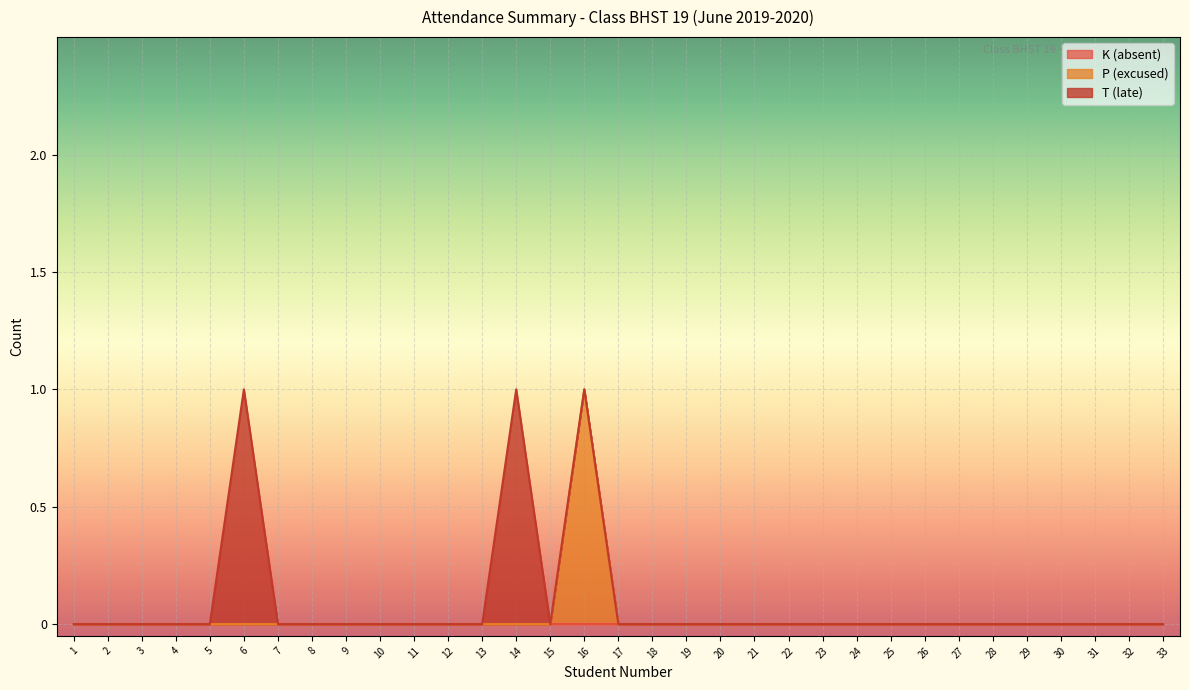

The P (excused) series shows 0 at 19. True or false?

False